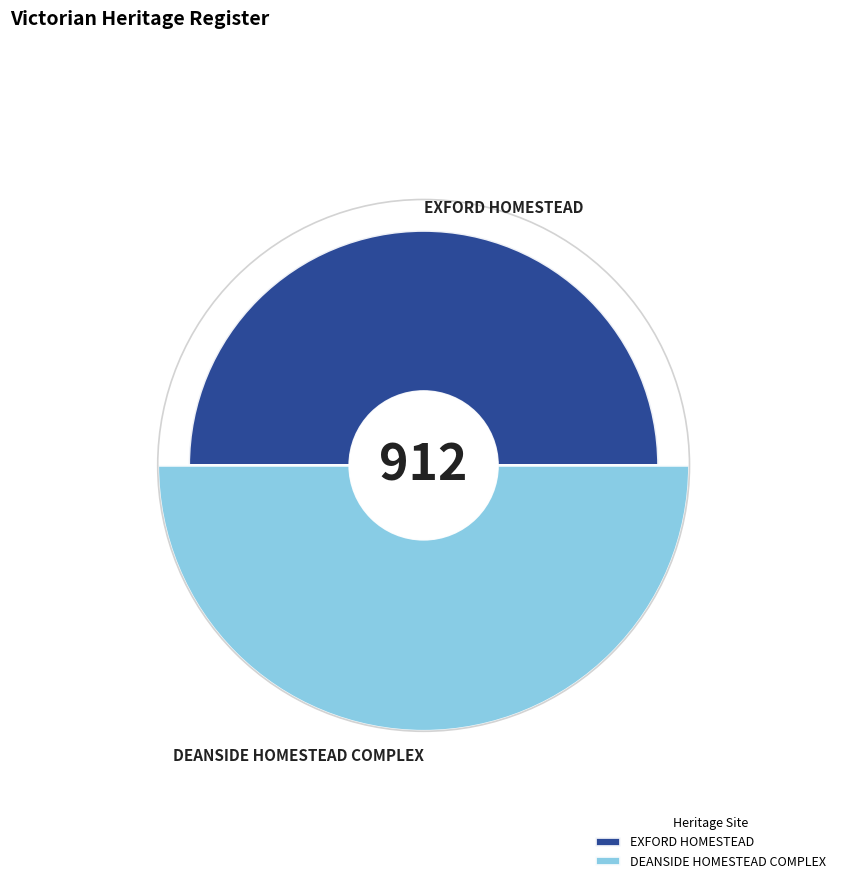

To the nearest percent, what is the difference between the largest and smallest slice percentages?

9%